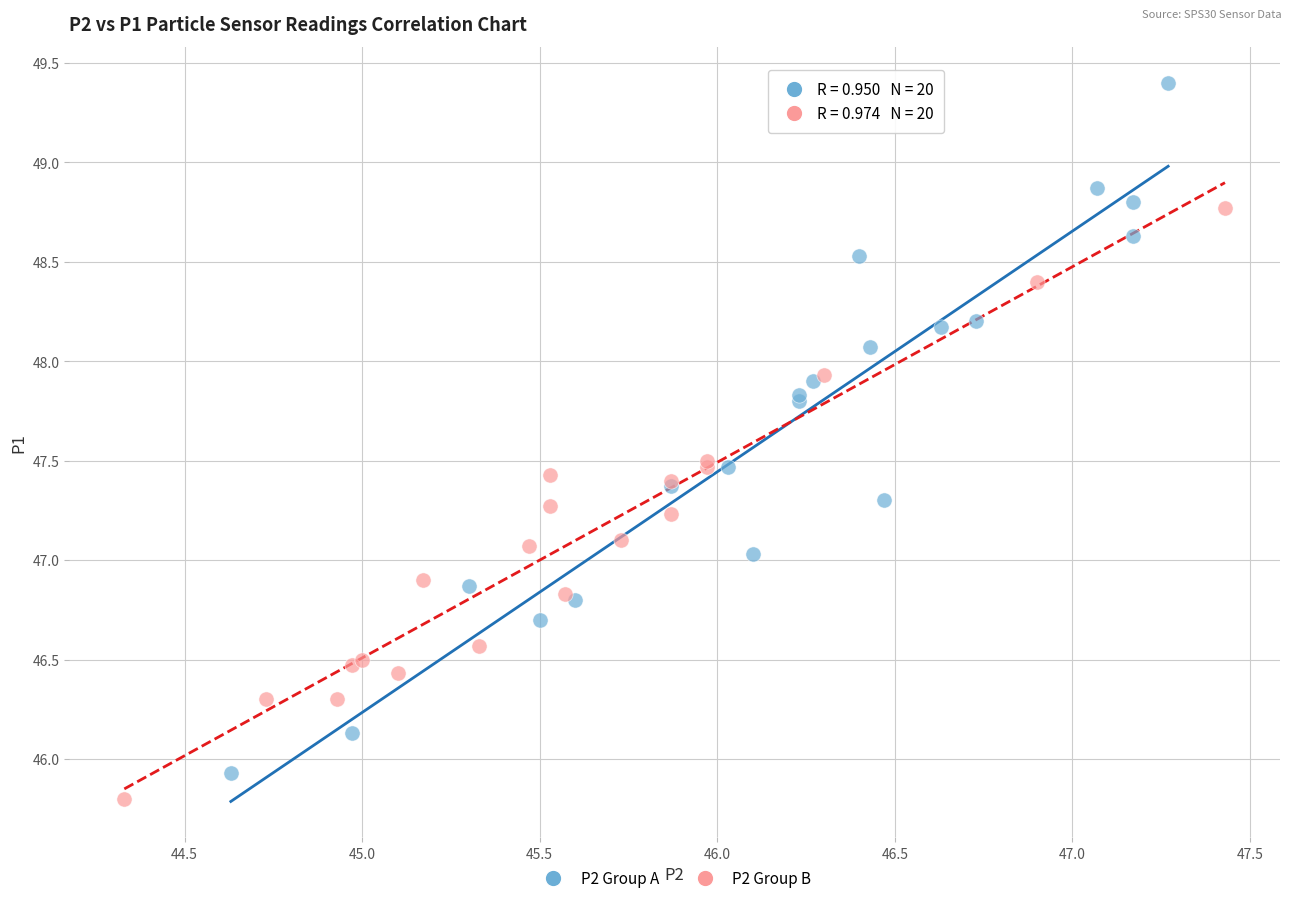

Which series has the widest spread of Y values?

P2 Group A